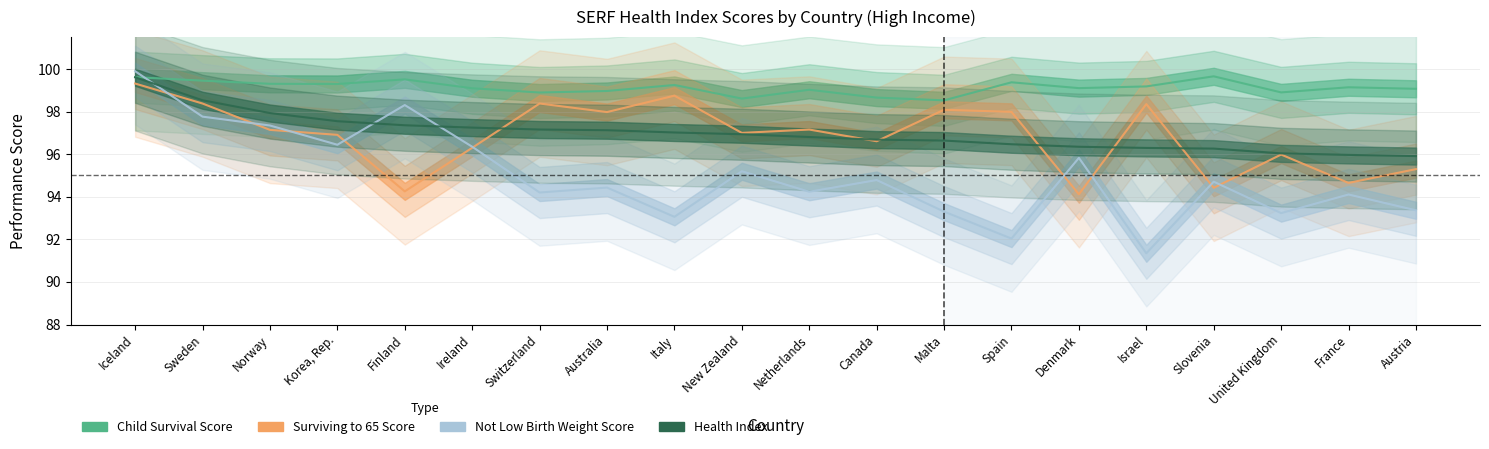

Which category has the lowest value across all series?

Israel